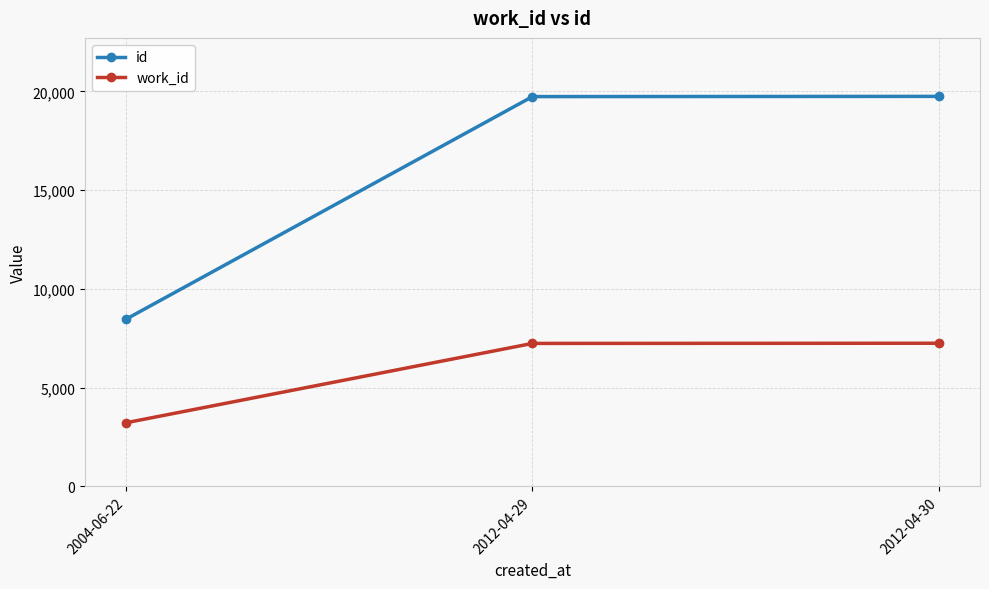

How many lines are shown in the chart?

2